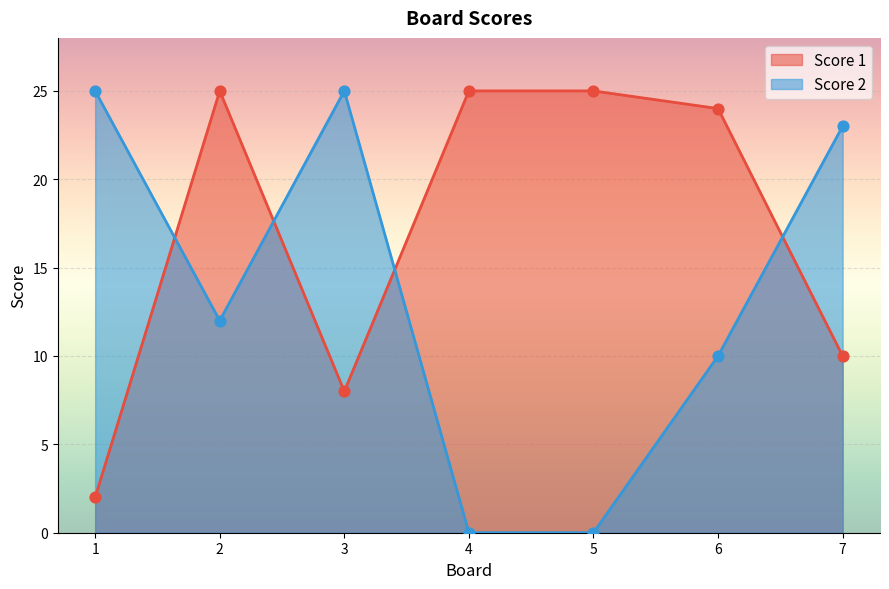

Which series has the largest Y range (max minus min)?

Score 2